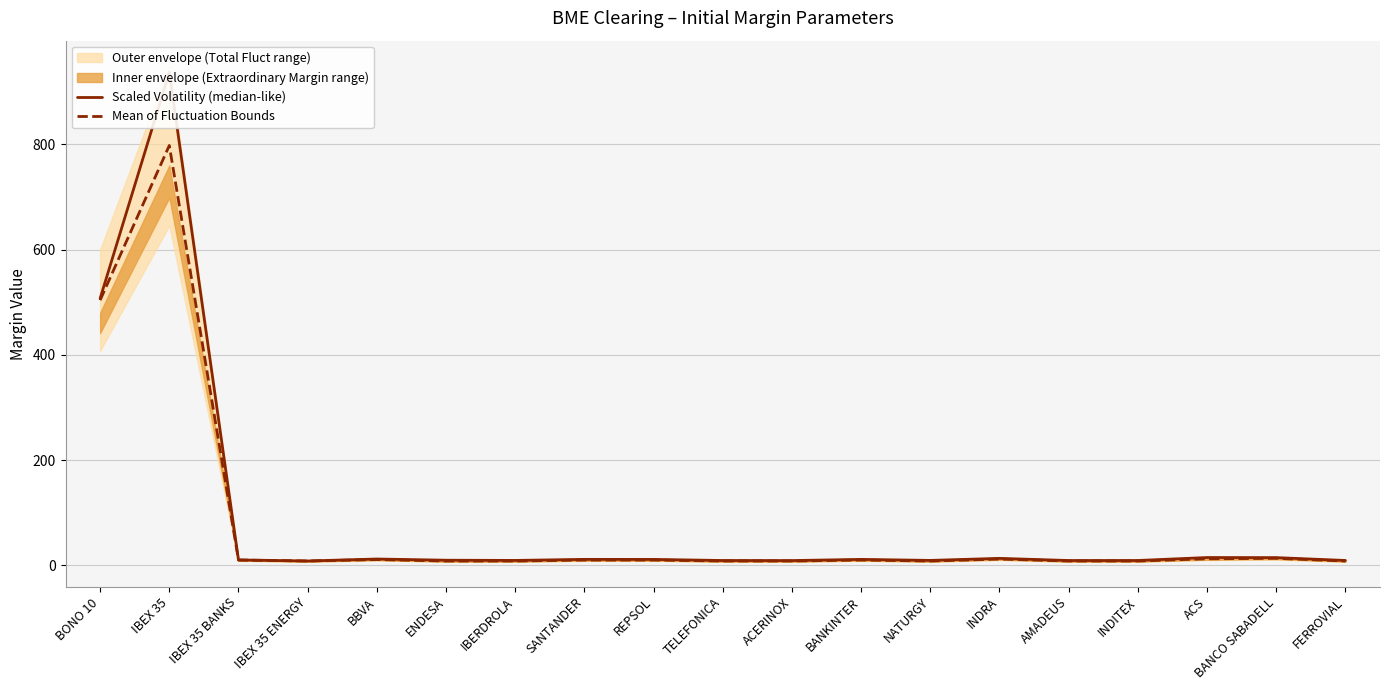

Is it true that Scaled Volatility (median-like) equals 507.3 at BONO 10?

True